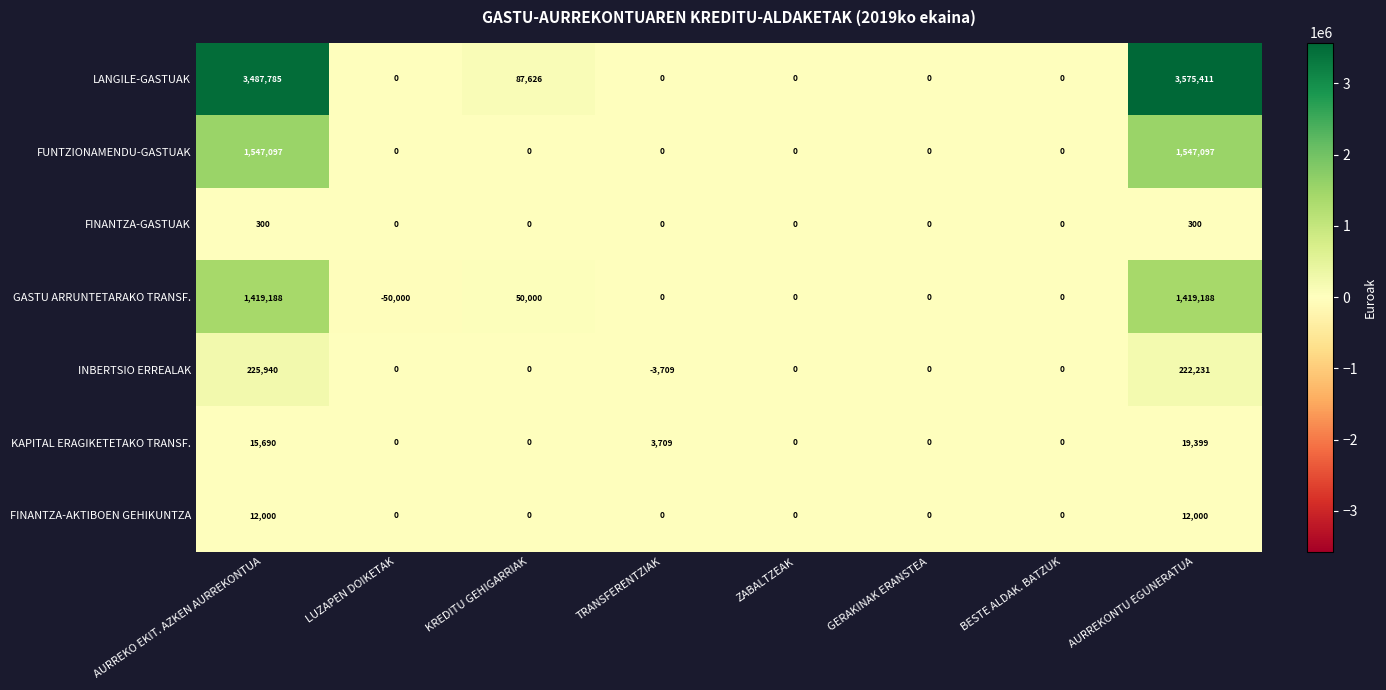

At which category is the sum across all series the highest?

AURREKONTU EGUNERATUA